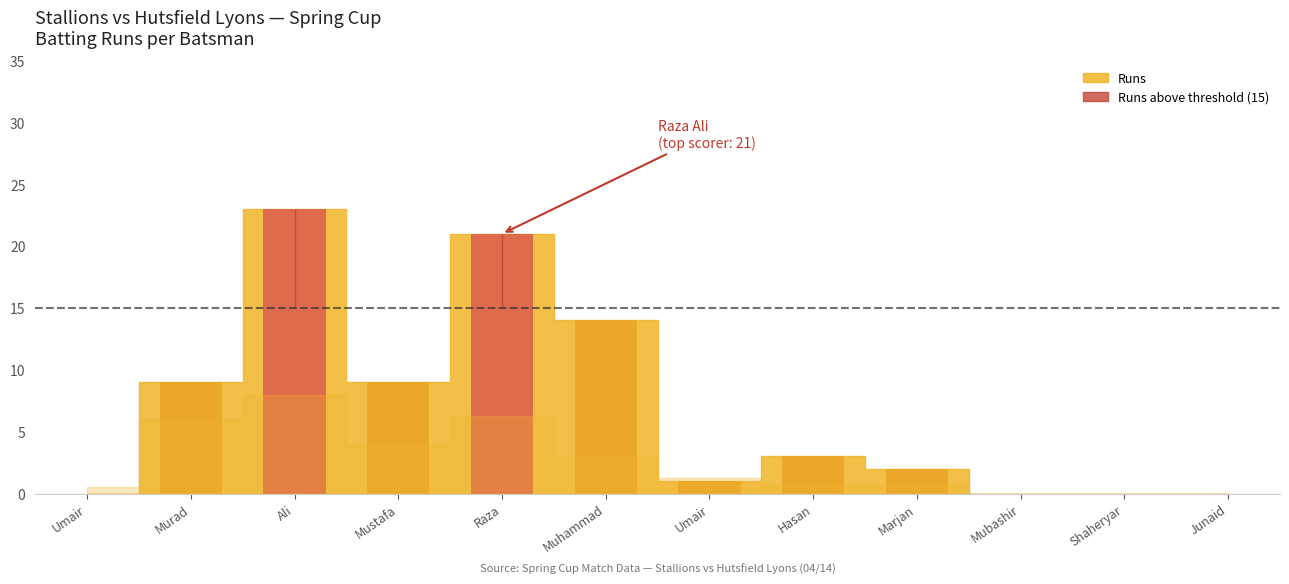

Rank the categories by value from highest to lowest.

Ali, Raza, Muhammad, Murad, Mustafa, Hasan, Marjan, Umair, Umair, Mubashir, Shaheryar, Junaid